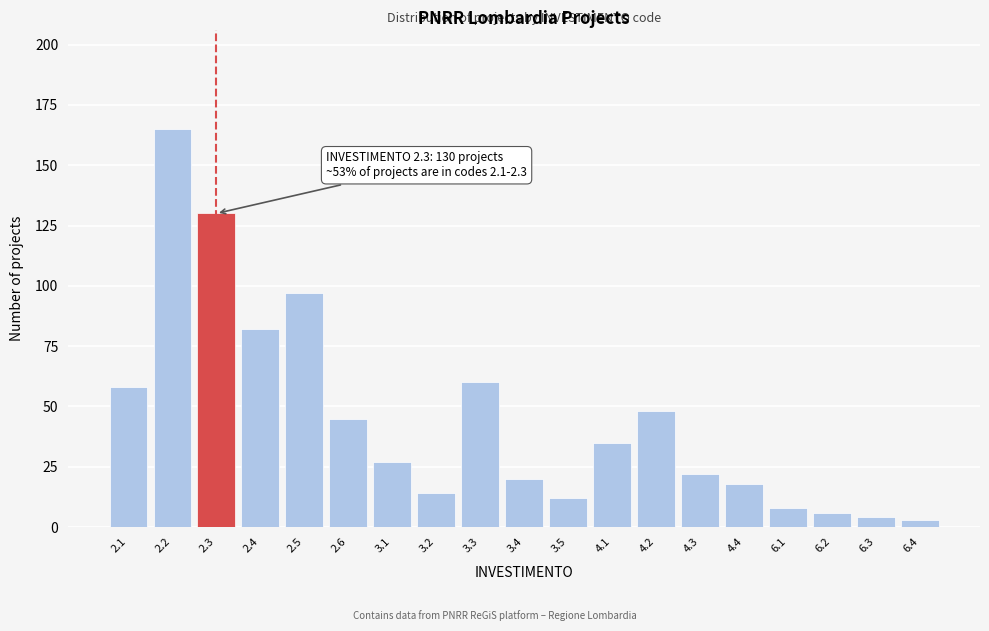

Reading left to right, transcribe all the data shown in this chart.

58	165	130	82	97	45	27	14	60	20	12	35	48	22	18	8	6	4	3